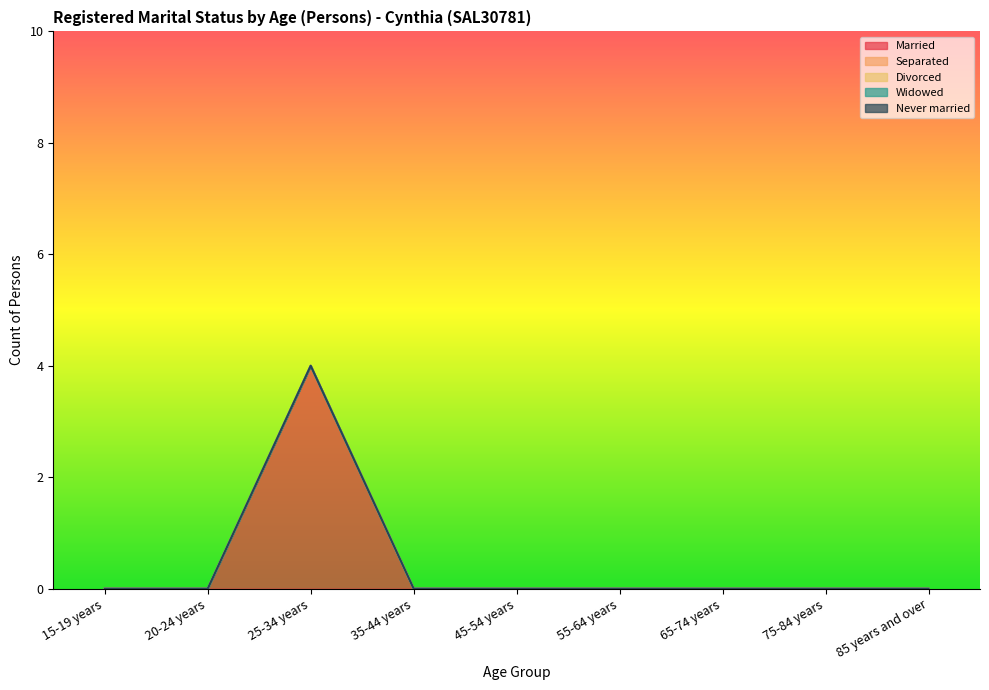

Where is Never married nearest to the value 0?

15-19 years